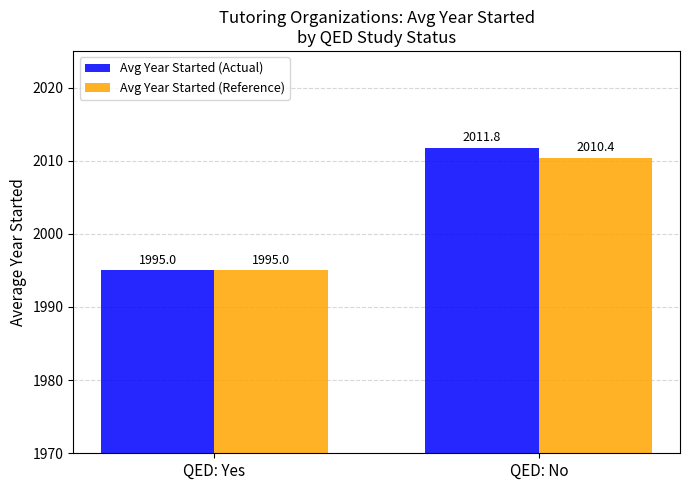

What is the label of the 2nd bar from the left?

QED: No